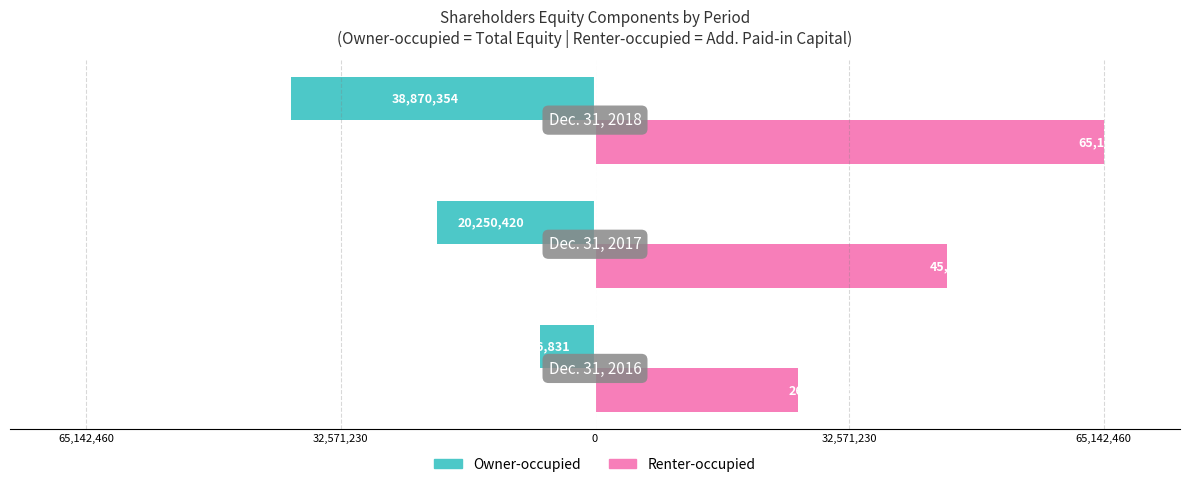

Which series has the largest range (max minus min)?

Renter-occupied